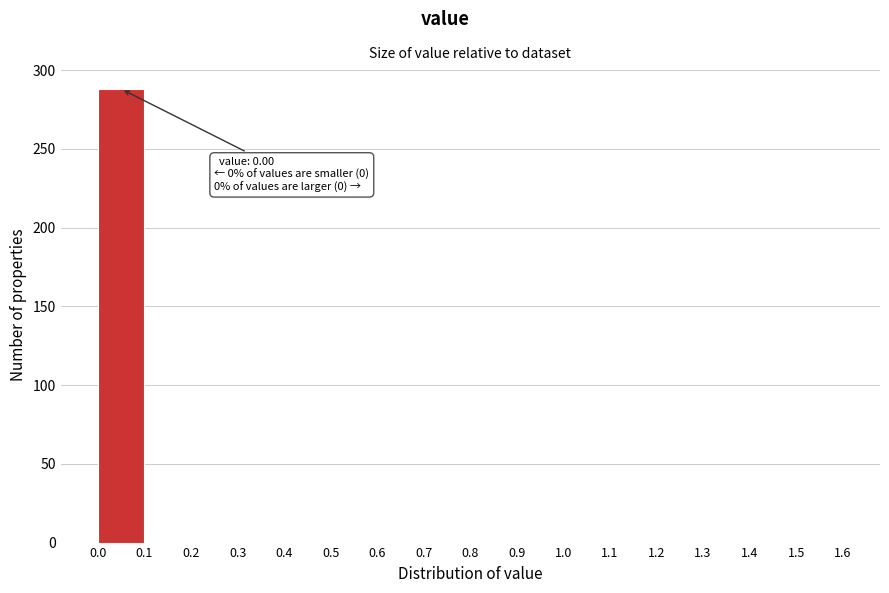

Which range on the x-axis has the tallest bar?

0.0 to 0.1